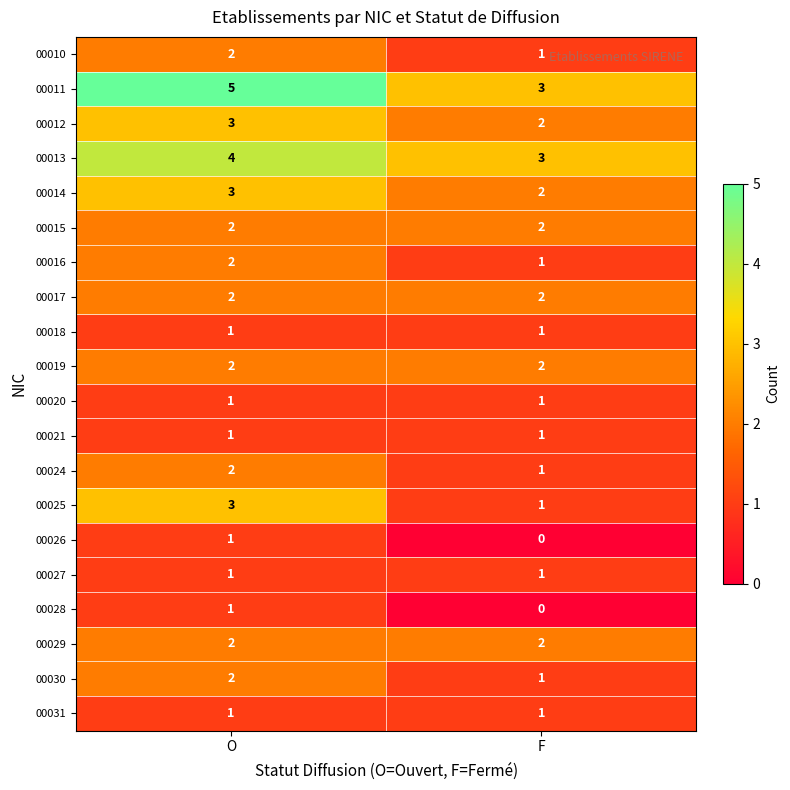

What is the total value across all series at O?

41